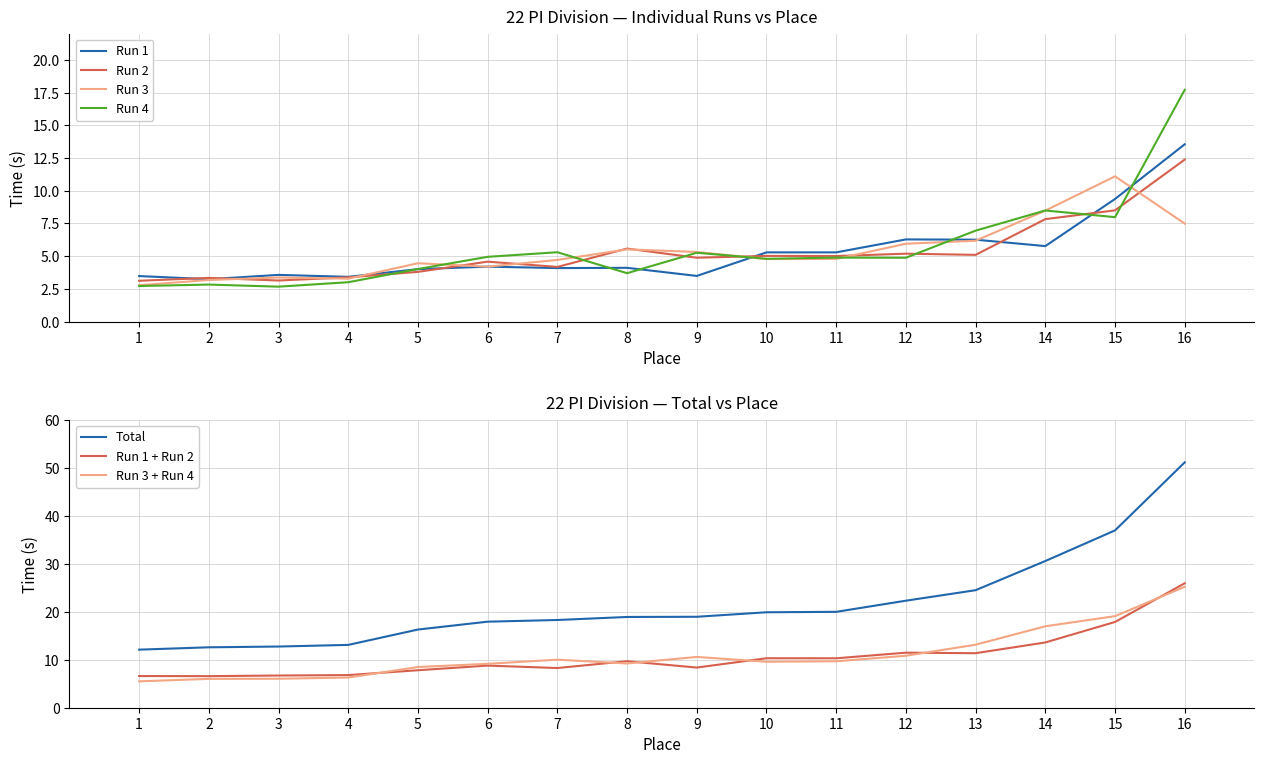

True or false: Run 1 has a value of 5.1 at 4.

False